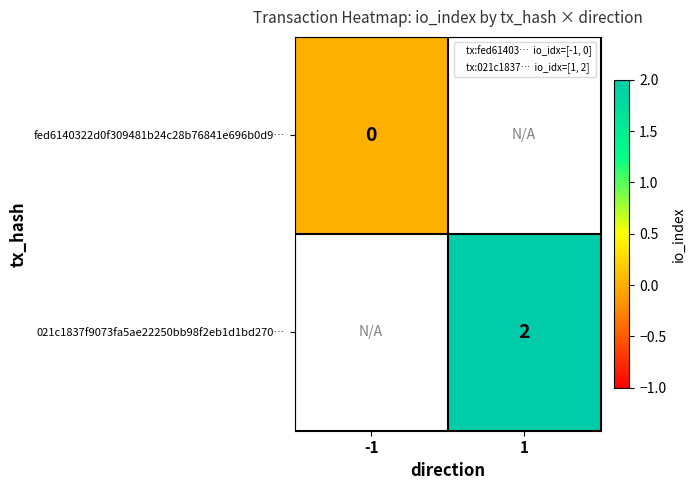

What is the approximate value of 021c1837f9073fa5ae22250bb98f2eb1d1bd270… at 1?

2.0